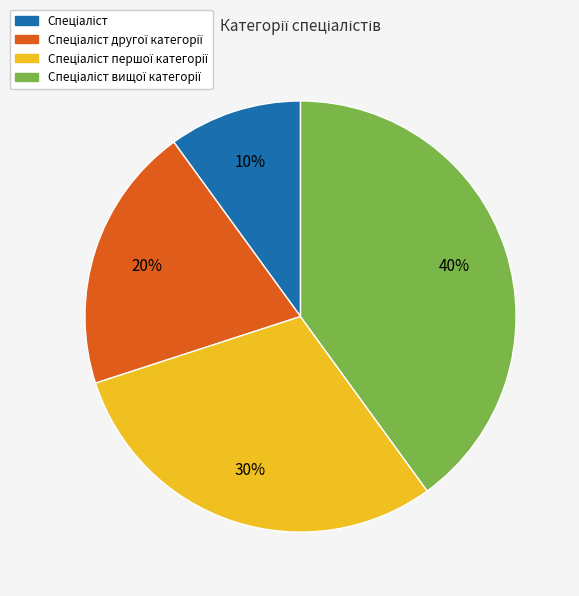

To the nearest percent, what is the difference between the largest and smallest slice percentages?

30%